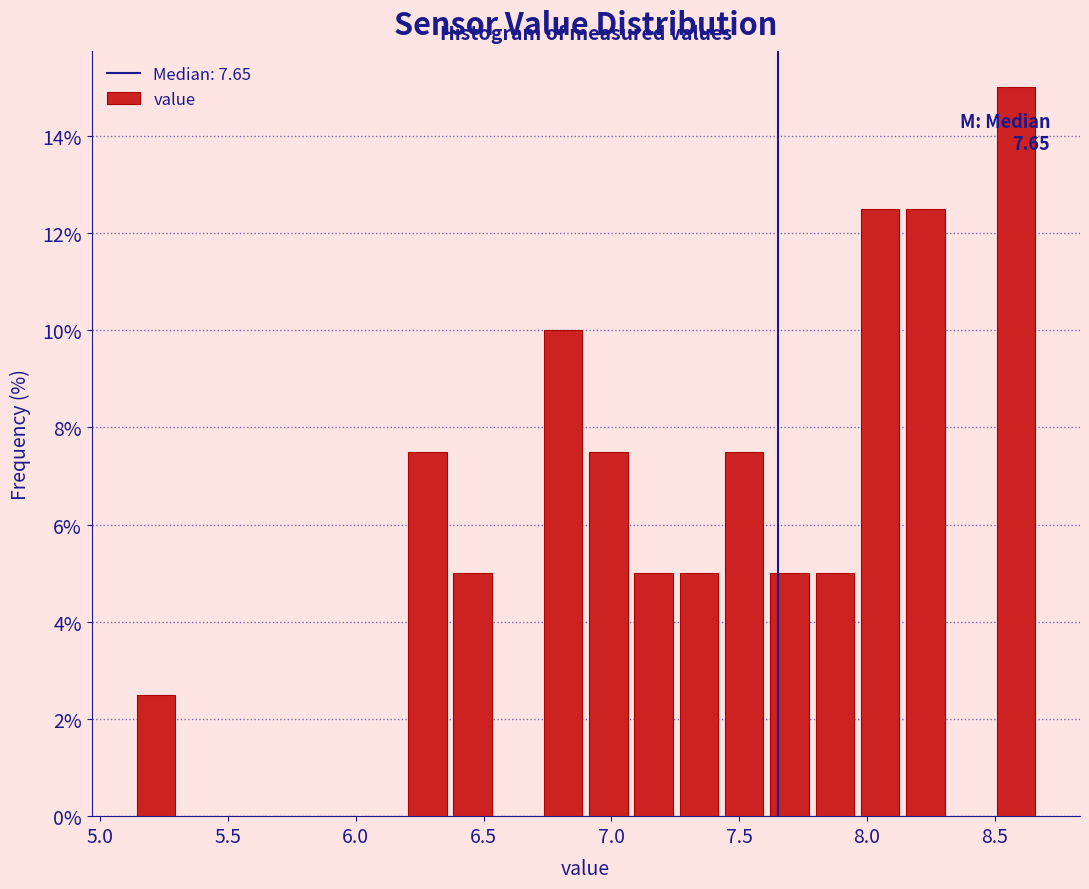

Around what value on the x-axis is the tallest bar? Give the approximate position of its centre, as read against the axis.

8.60